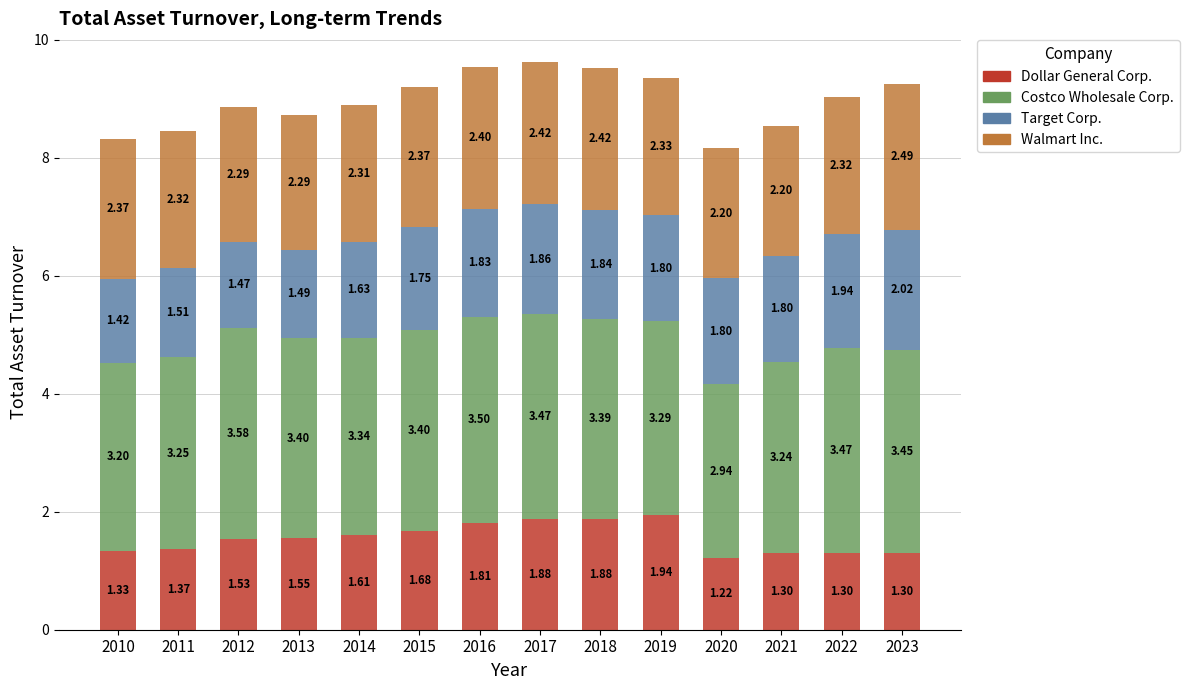

What is the difference between the maximum and minimum values in the Dollar General Corp. series?

0.7